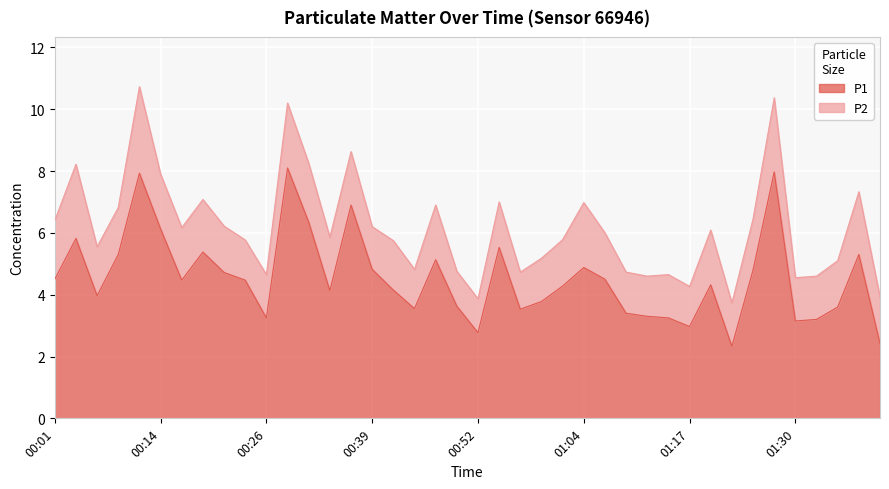

What is the minimum value shown in the chart?

2.3